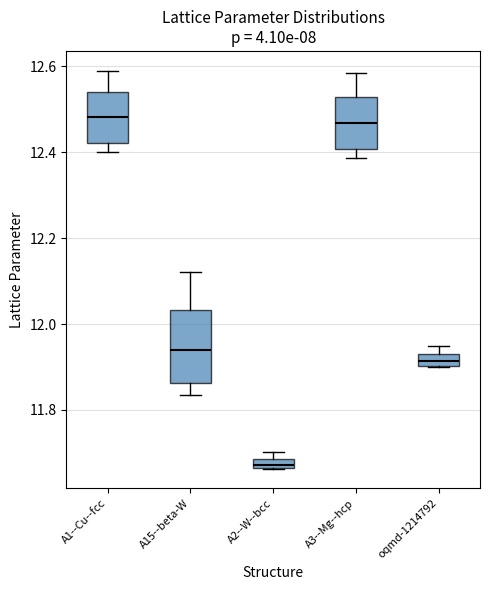

Where does the median line of the box for A3--Mg--hcp sit on the y-axis? The values are not printed on the chart, so give them approximately, as read against the axis.

12.46